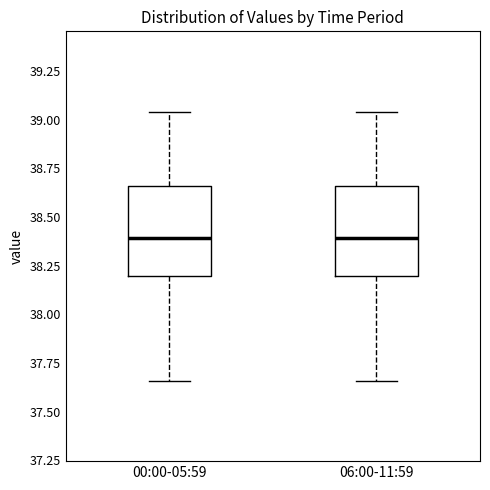

Reading left to right, read every box against the y-axis: the position of its median line, the range the box covers, and the ends of its whiskers. The values are not printed on the chart, so give them approximately, as read against the axis.

00:00-05:59: median 38.40, box 38.20 to 38.65, whiskers 37.65 to 39.05
06:00-11:59: median 38.40, box 38.20 to 38.65, whiskers 37.65 to 39.05